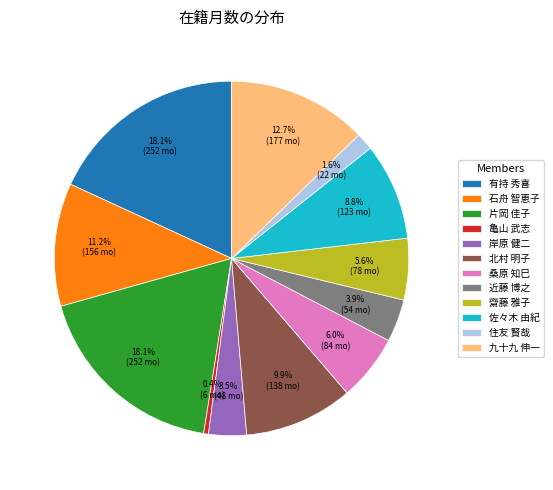

Approximately how many times larger is the value at 近藤 博之 compared to 北村 明子?

0.4